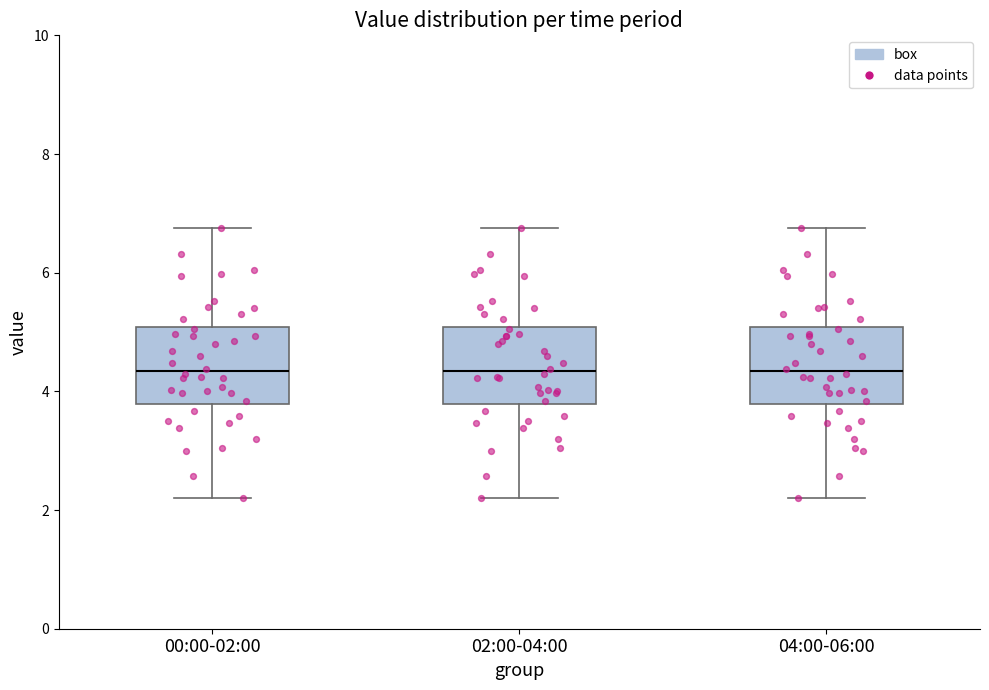

Where does the median line of the box for 00:00-02:00 sit on the y-axis? The values are not printed on the chart, so give them approximately, as read against the axis.

4.4